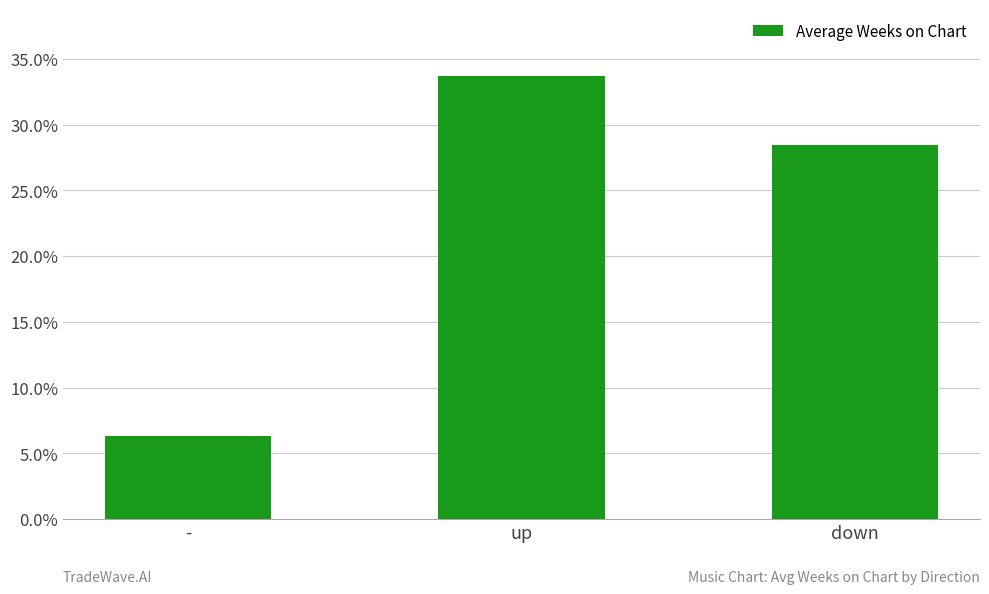

Which category has the highest value across all series?

up